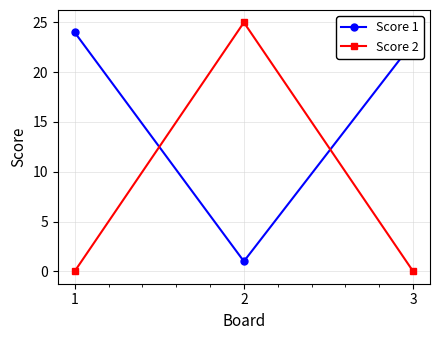

What is the total value across all series at 2?

26